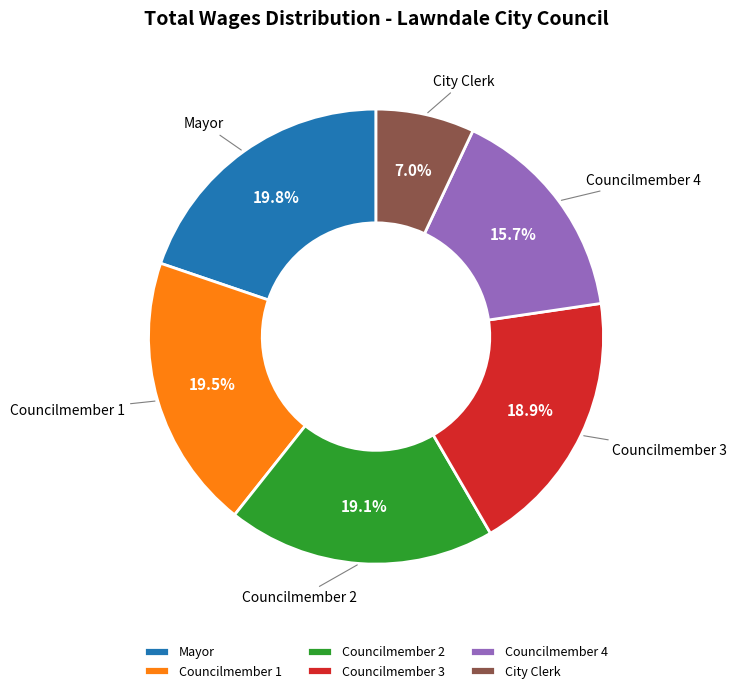

Which slice is the smallest?

City Clerk